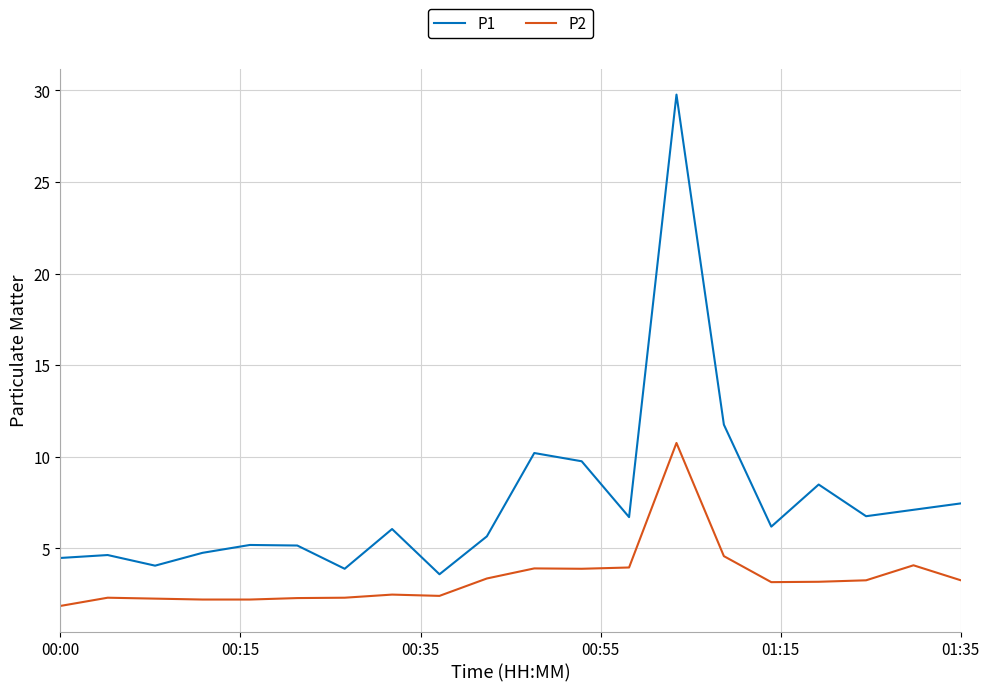

What is the sum of all P1 values?

151.5